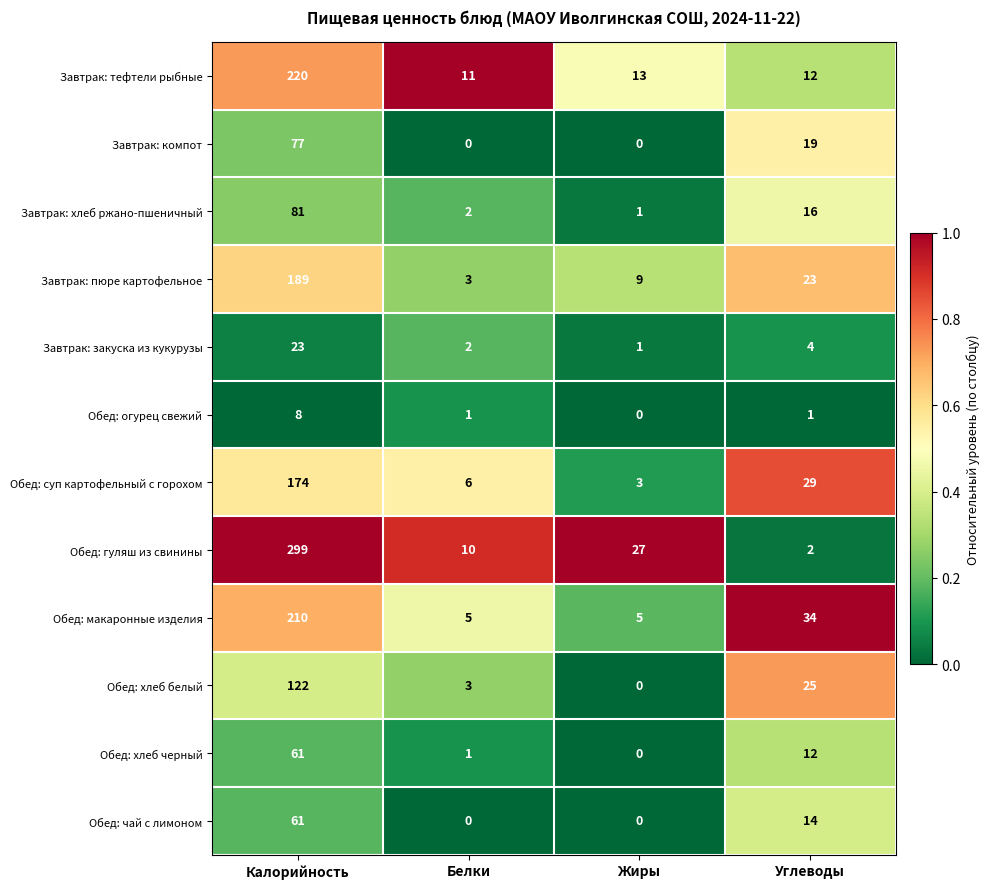

Rank the categories by Завтрак: пюре картофельное value from lowest to highest.

Белки, Жиры, Углеводы, Калорийность